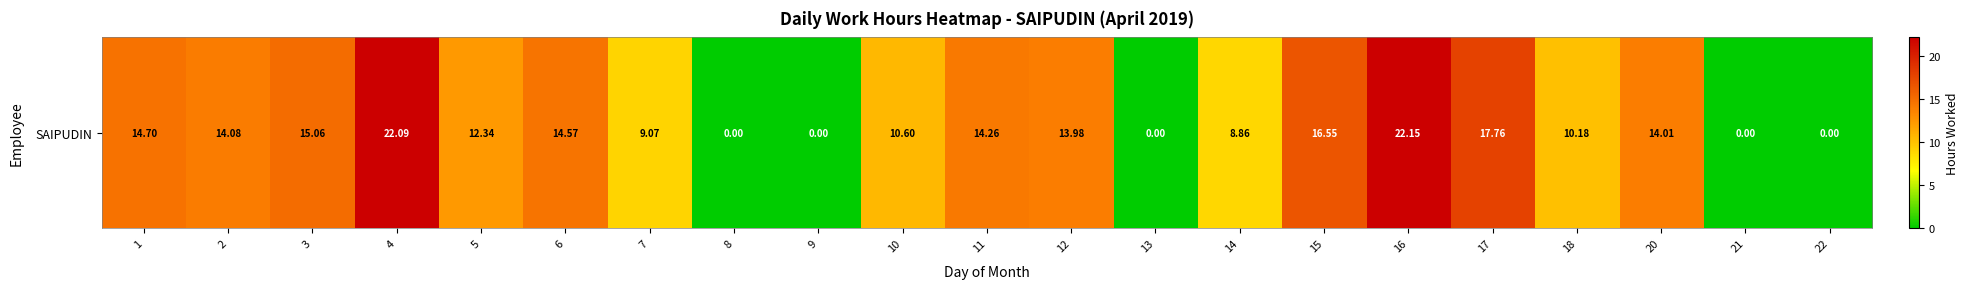

What is the ratio of the value at 11 to the value at 12?

1.0